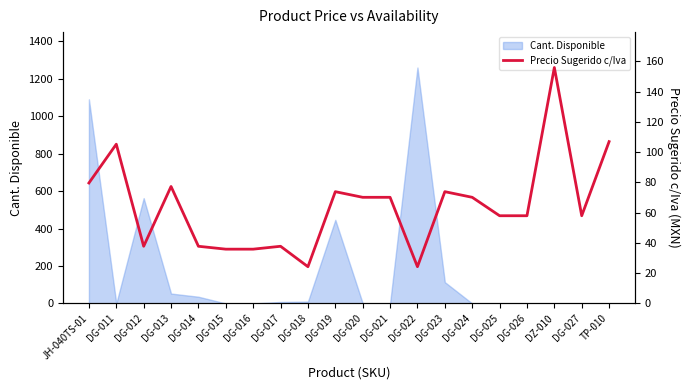

The value of Cant. Disponible at DG-021 is 0. True or false?

True